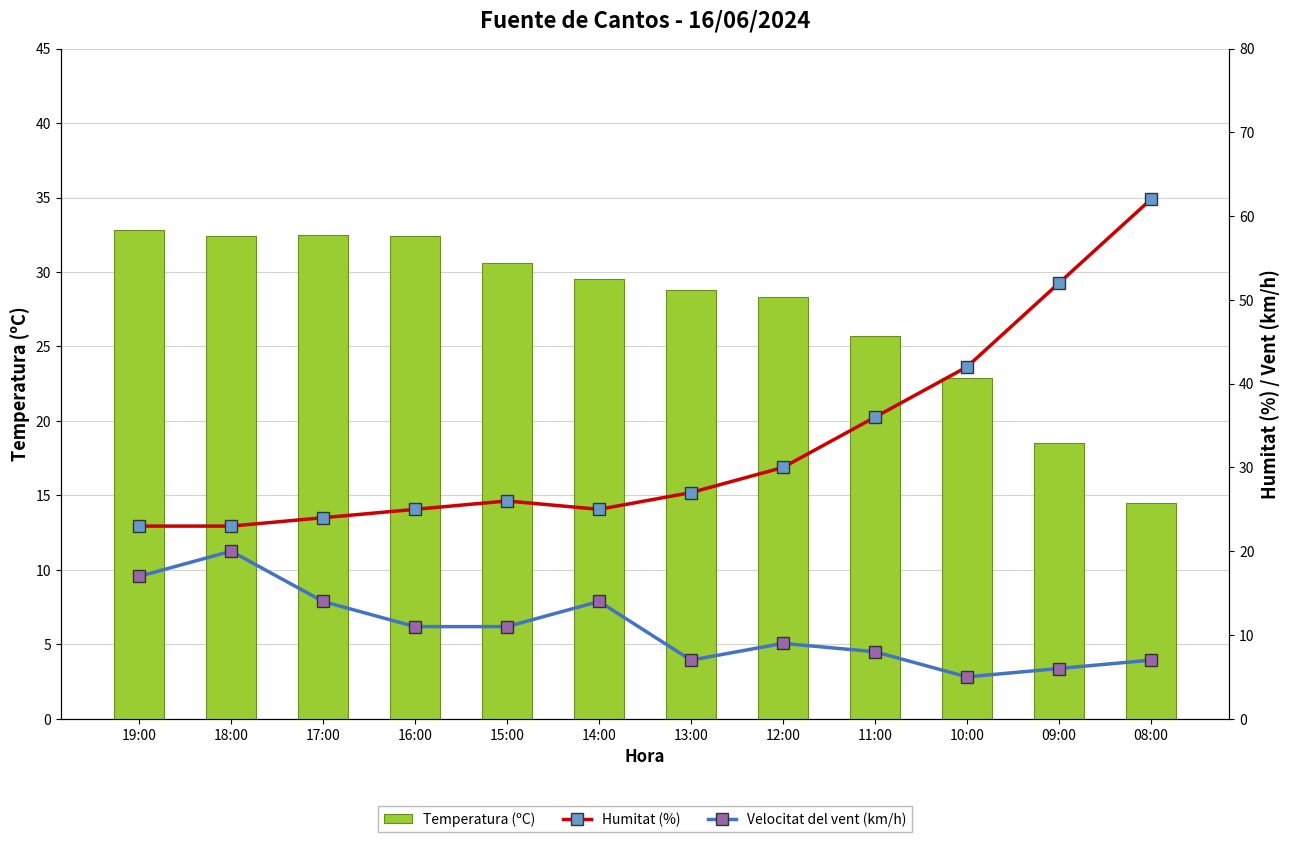

What is the sum of all Humitat (%) values?

395.0